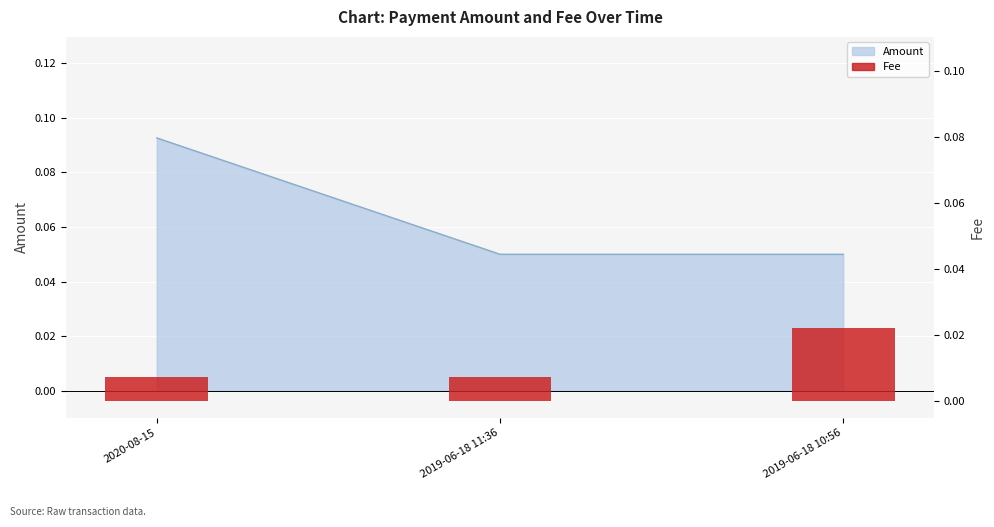

Is it true that the value at 2019-06-18 11:36 is 0.0?

True